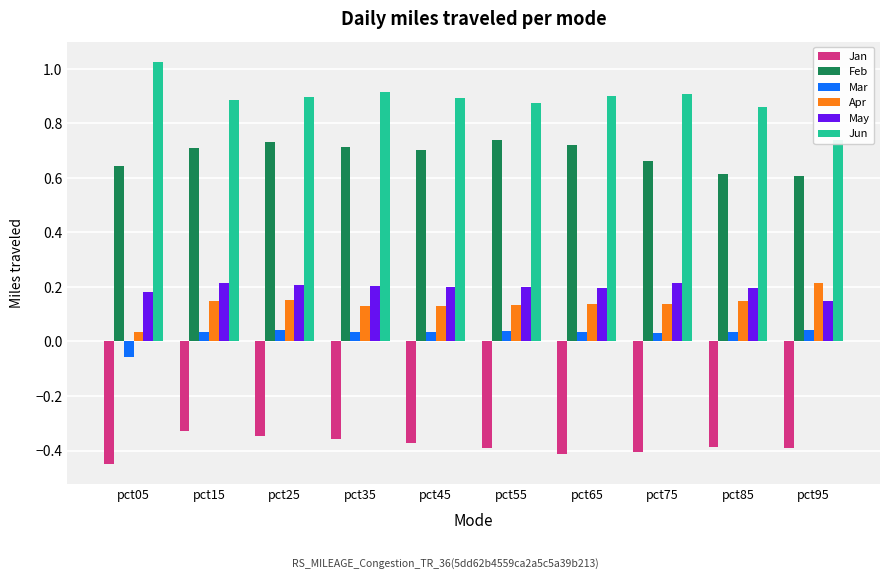

Which series has the largest range (max minus min)?

Jun